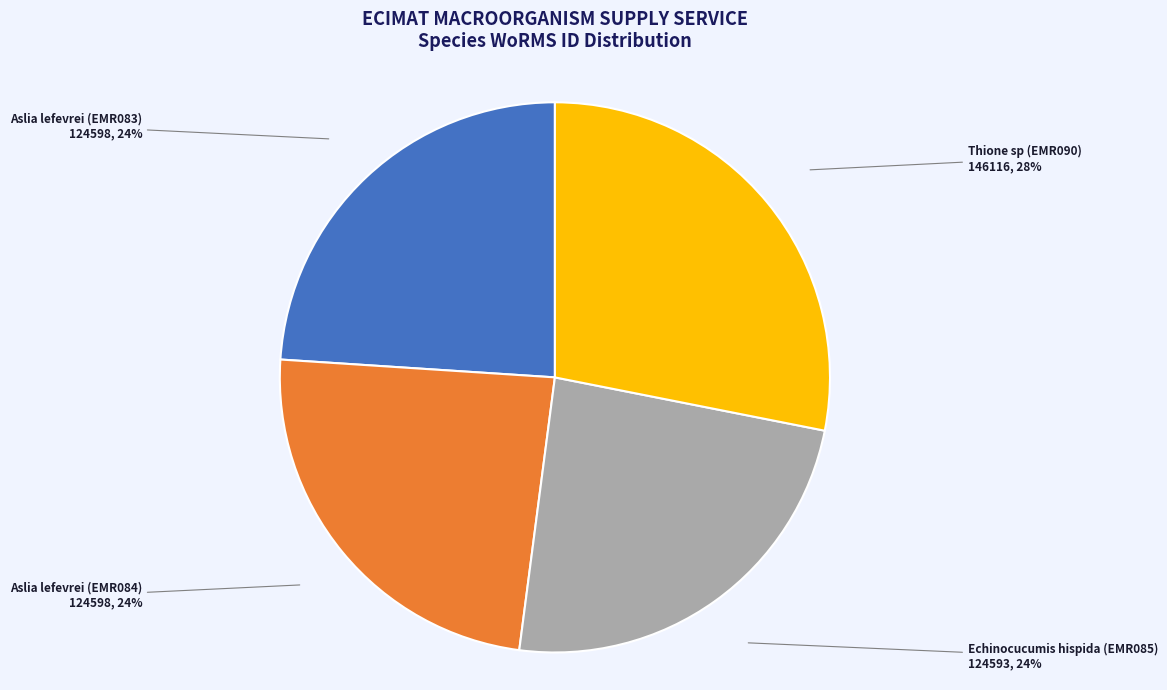

What percentage is the Aslia lefevrei (EMR083) slice, to the nearest percent?

24%